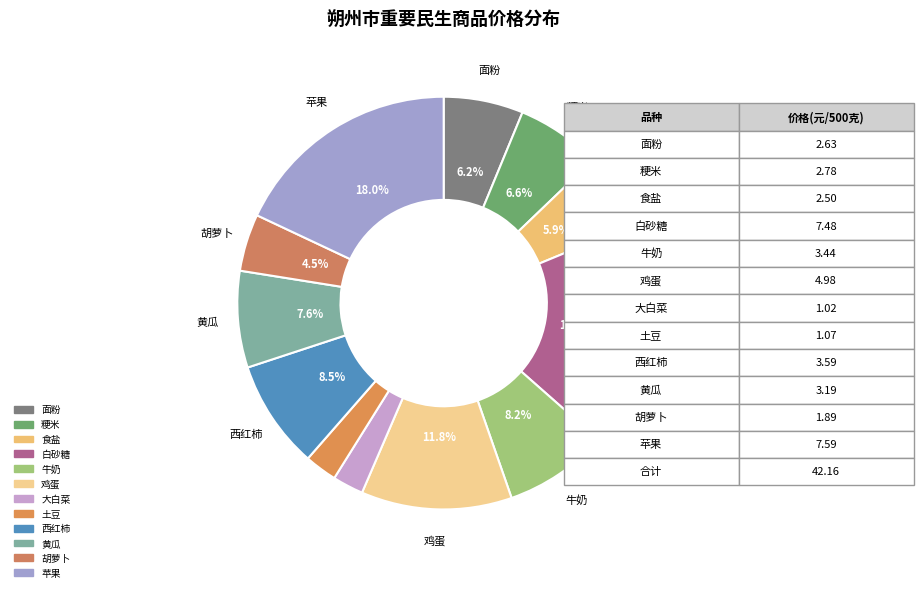

Count the number of slices in the pie.

12